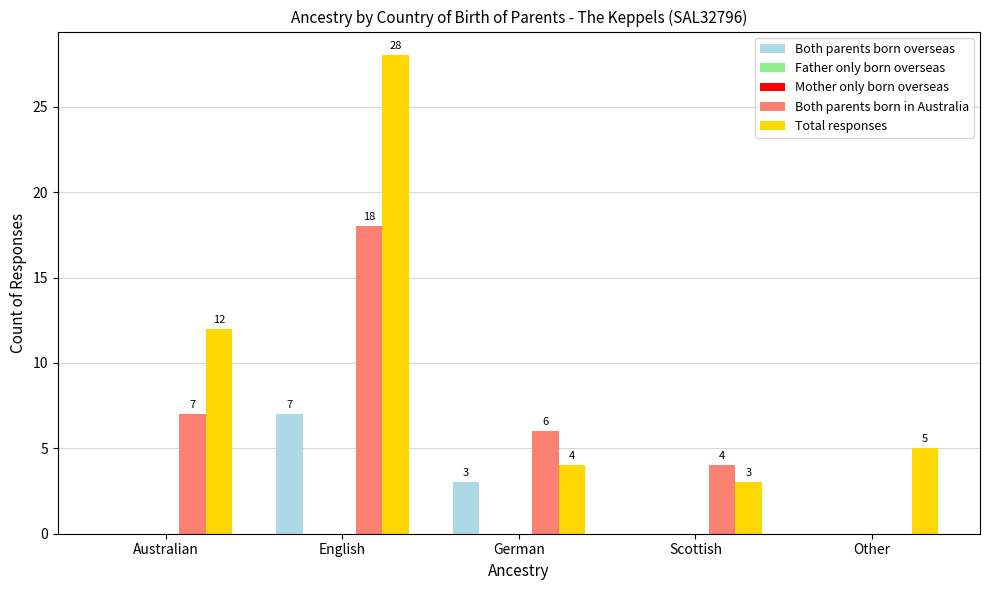

At which label is Both parents born in Australia closest to 9?

Australian